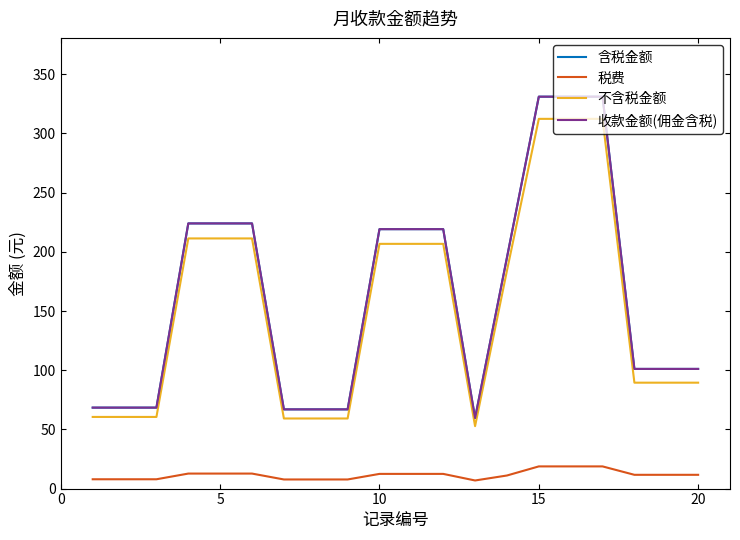

True or false: 含税金额 and 税费 cross at least once.

False